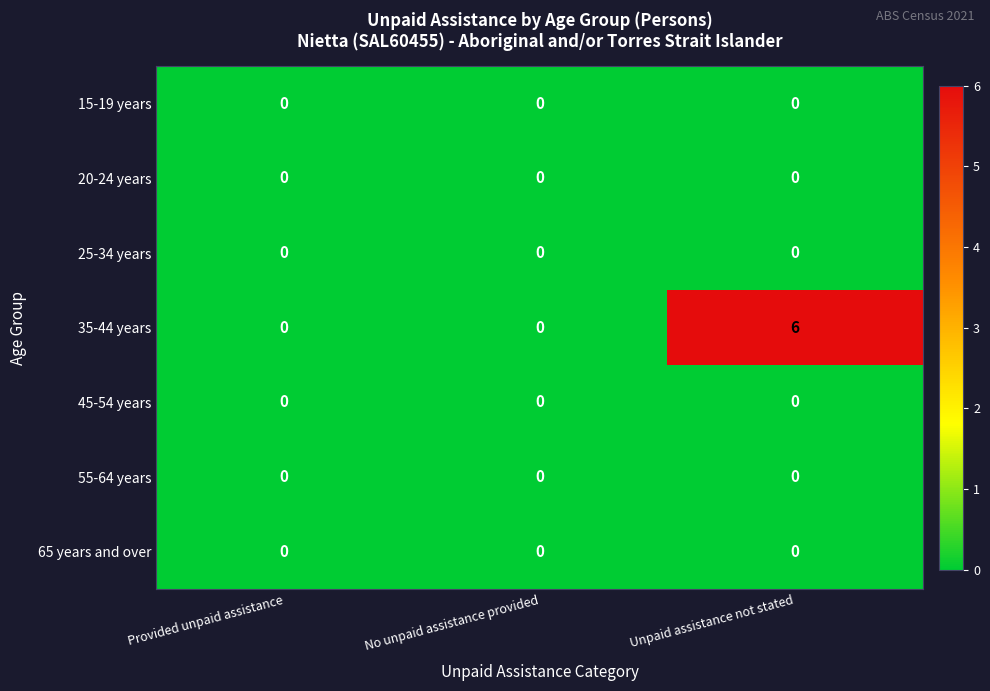

What is the maximum value shown in the chart?

6